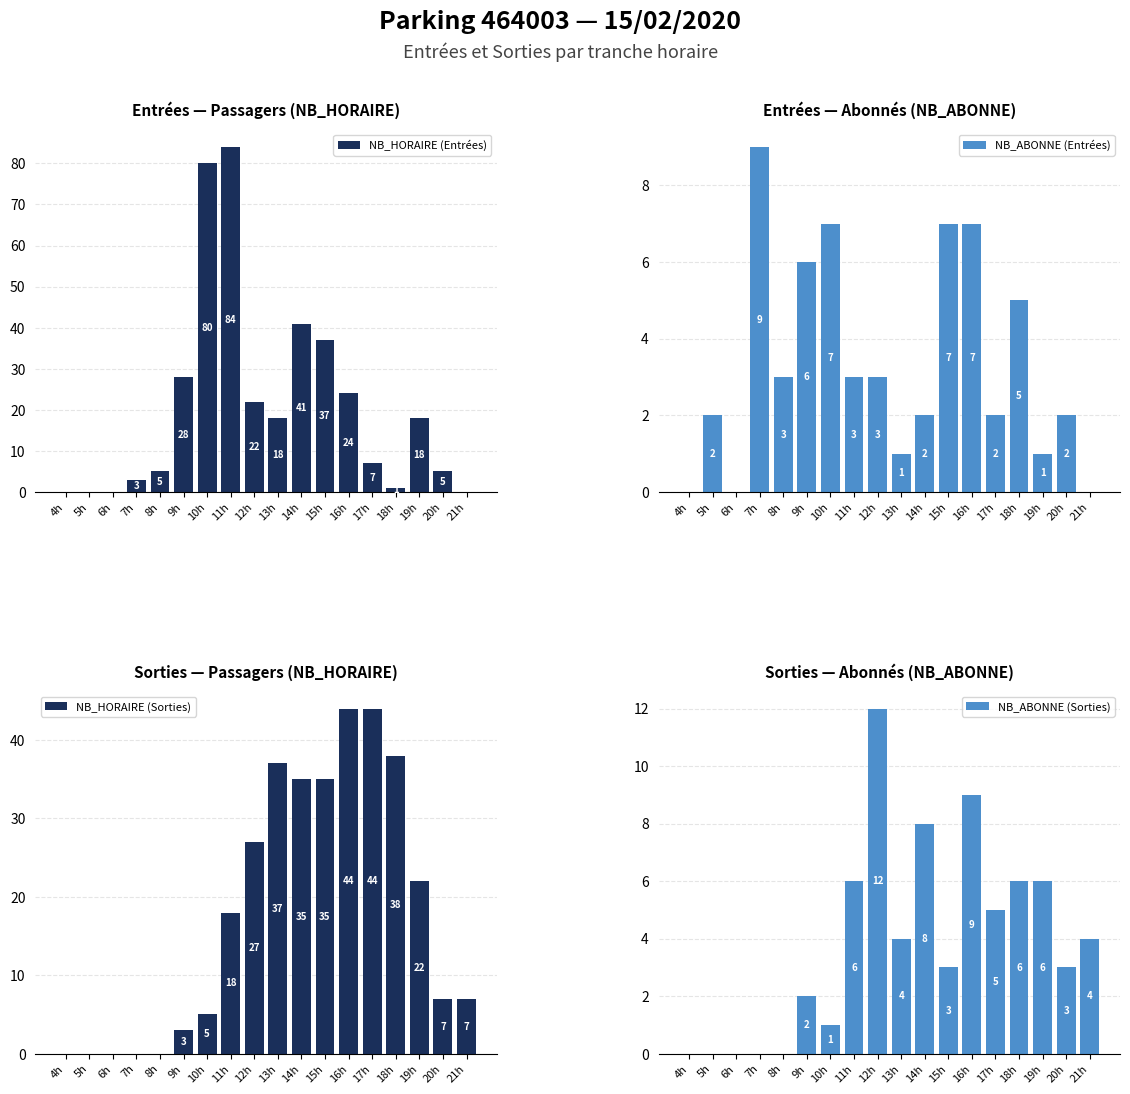

Reading left to right, list all the values displayed in this chart.

NB_HORAIRE (Entrées): 0	0	0	3	5	28	80	84	22	18	41	37	24	7	1	18	5	0
NB_ABONNE (Entrées): 0	2	0	9	3	6	7	3	3	1	2	7	7	2	5	1	2	0
NB_HORAIRE (Sorties): 0	0	0	0	0	3	5	18	27	37	35	35	44	44	38	22	7	7
NB_ABONNE (Sorties): 0	0	0	0	0	2	1	6	12	4	8	3	9	5	6	6	3	4